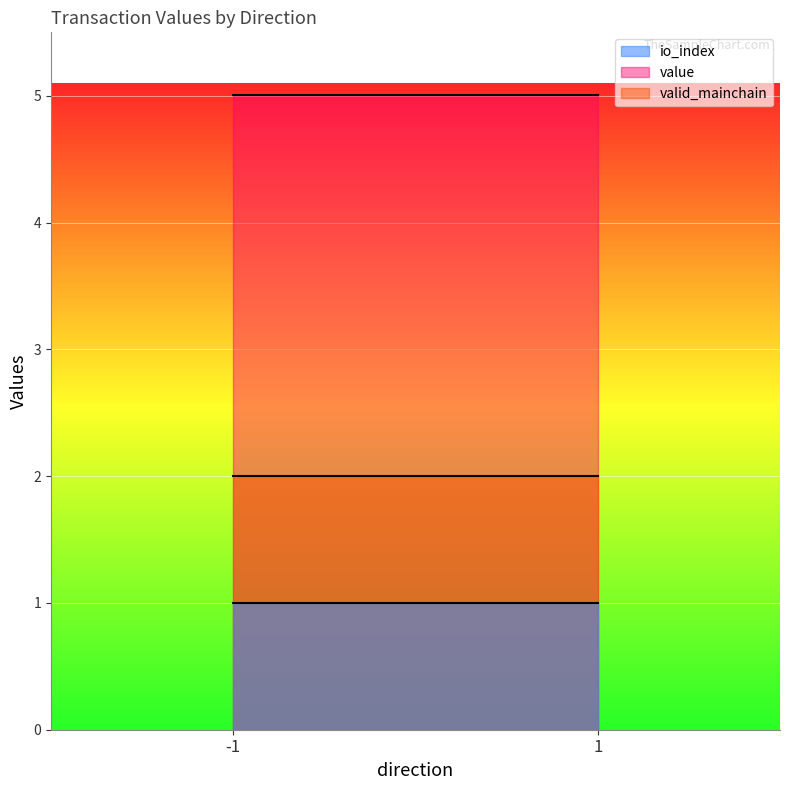

What is the approximate value of value at -1?

5.0